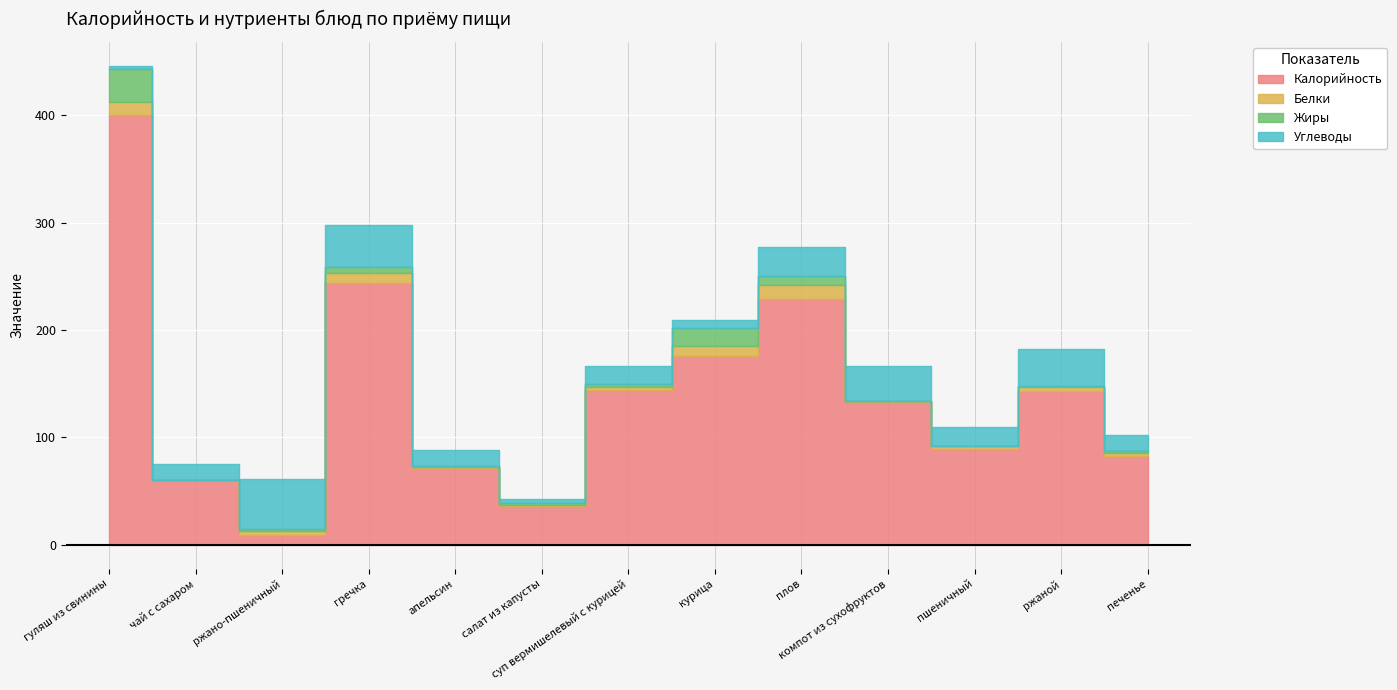

How many data points in Углеводы are above 16?

6